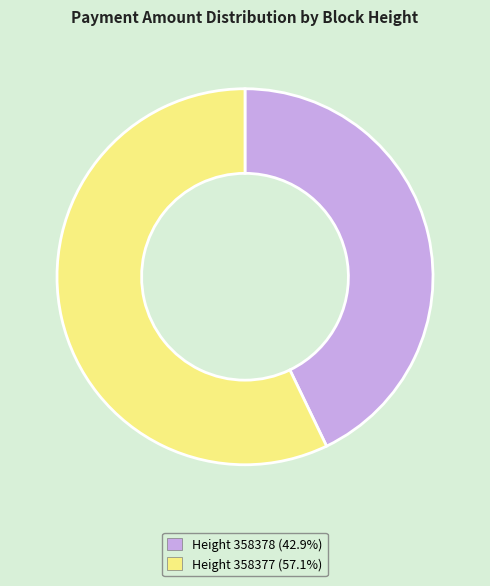

Is there a majority slice in this chart?

Yes